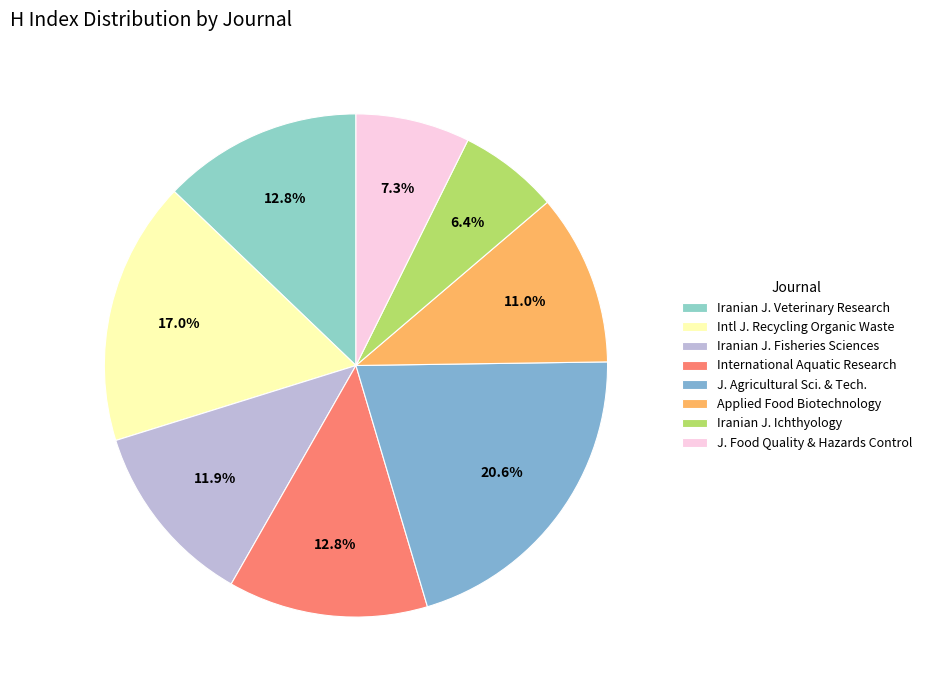

Rank the categories by value from lowest to highest.

Iranian Journal of Ichthyology, Journal of Food Quality and Hazards Control, Applied Food Biotechnology, Iranian Journal of Fisheries Sciences, Iranian Journal of Veterinary Research, International Aquatic Research, International Journal of Recycling of Organic Waste, Journal of Agricultural Science and Technology